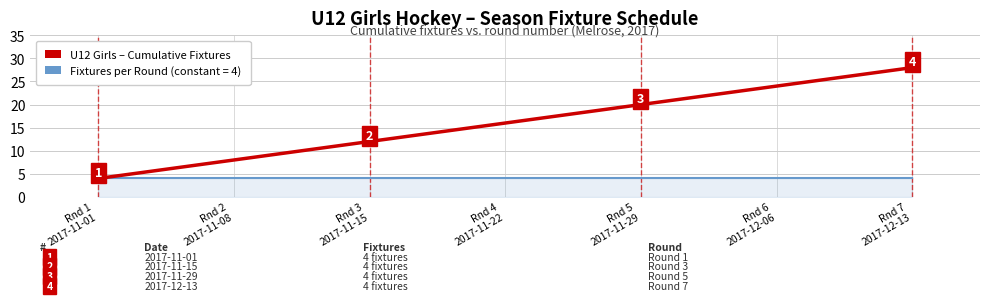

What is the smallest value displayed?

4